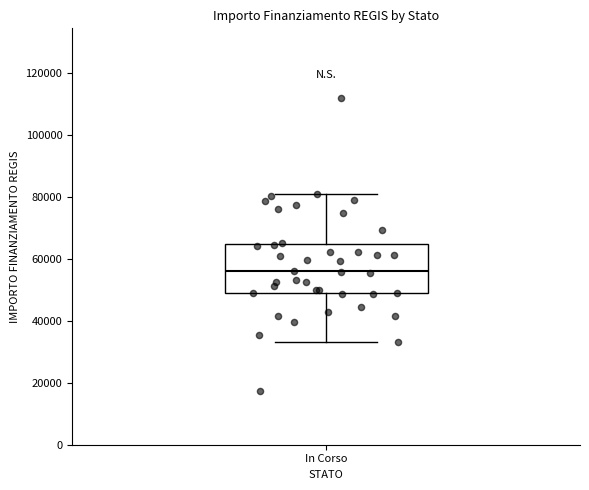

Transcribe this box plot: give where the median line is, the range the box spans, and where the two whiskers end, as read against the y-axis. The values are not printed on the chart, so give them approximately, as read against the axis.

median 56000, box 50000 to 64000, whiskers 32000 to 80000